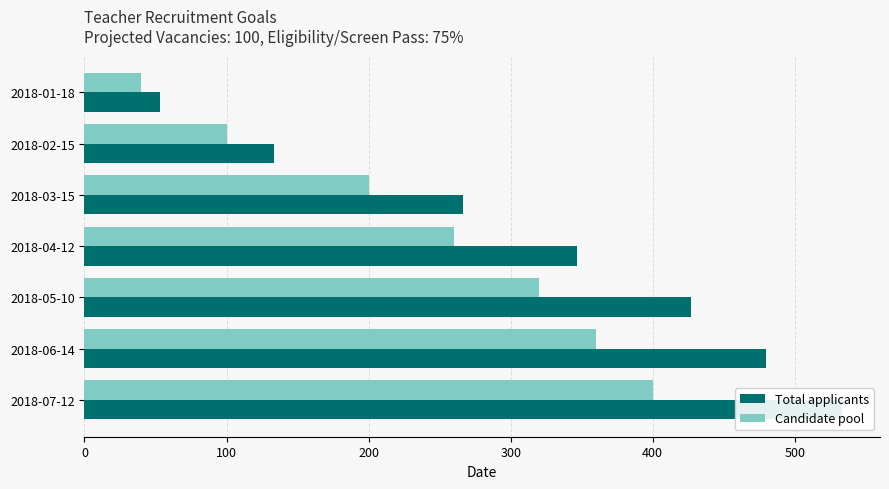

Reading left to right, what are all the values shown in this chart?

Total applicants: 53.3	133.3	266.7	346.7	426.7	480.0	533.3
Candidate pool: 40.0	100.0	200.0	260.0	320.0	360.0	400.0